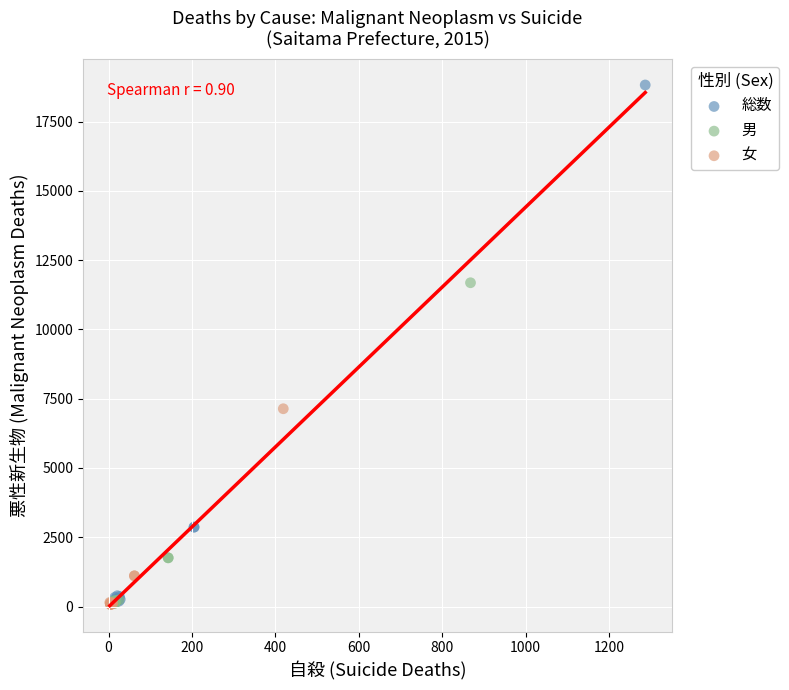

What are all the series names shown in the legend?

総数, 男, 女